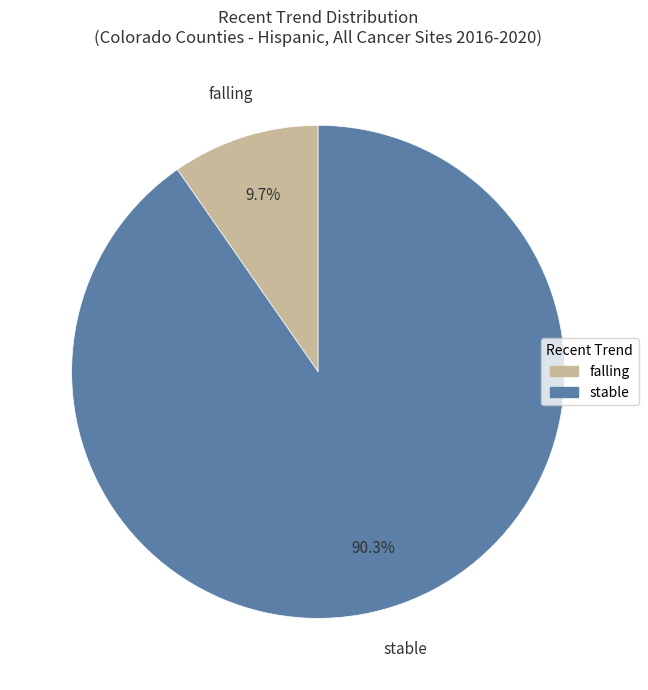

Is there a majority slice in this chart?

Yes